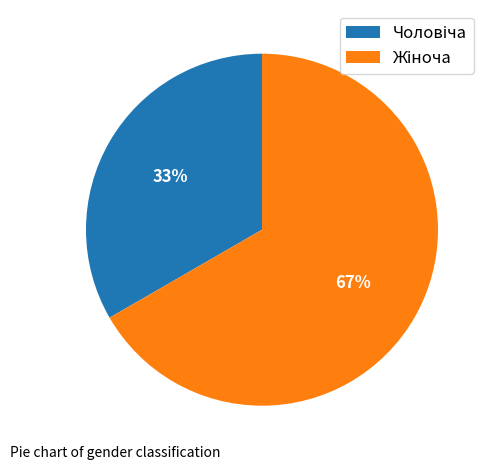

Is there any slice that represents more than half of the pie?

Yes